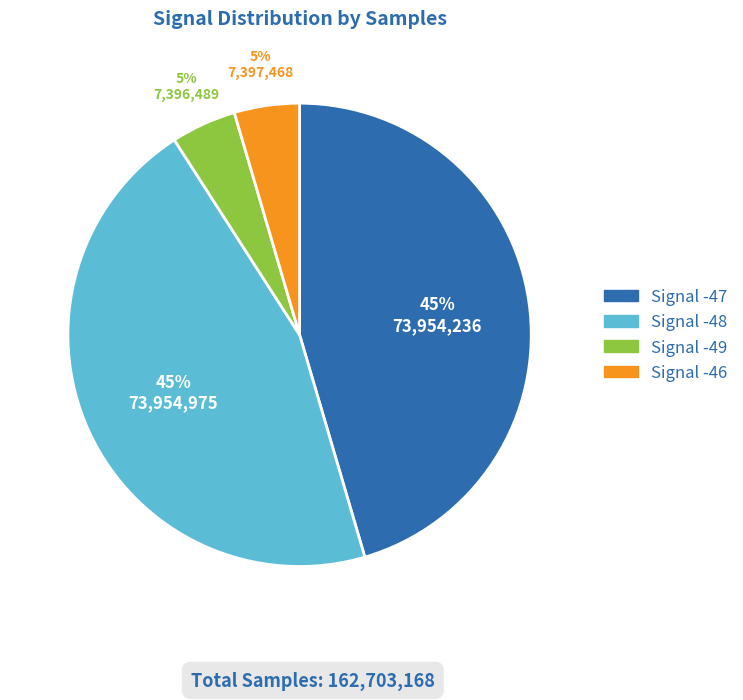

Is there a majority slice in this chart?

No